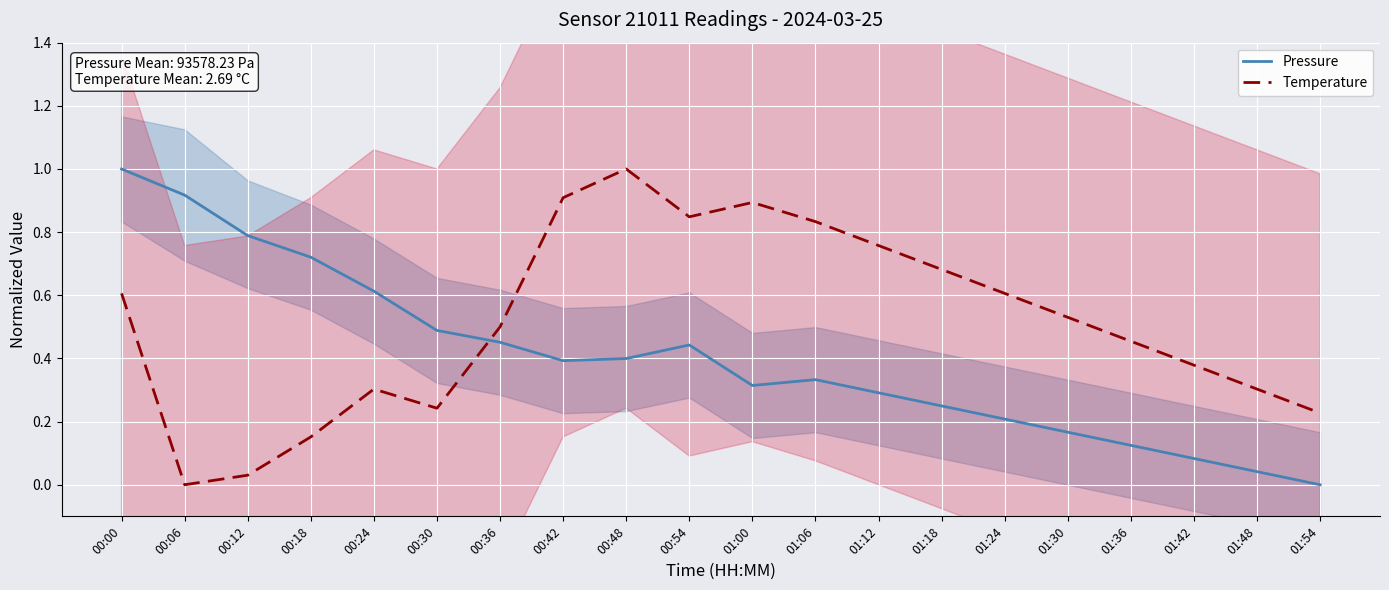

What position from the right is 01:24?

6